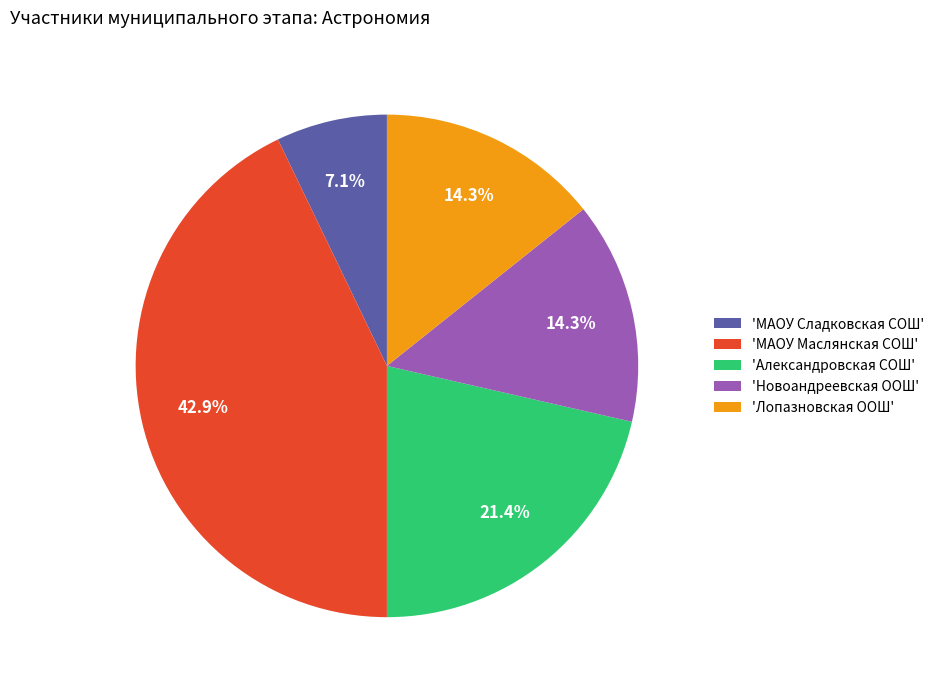

Is there a majority slice in this chart?

No